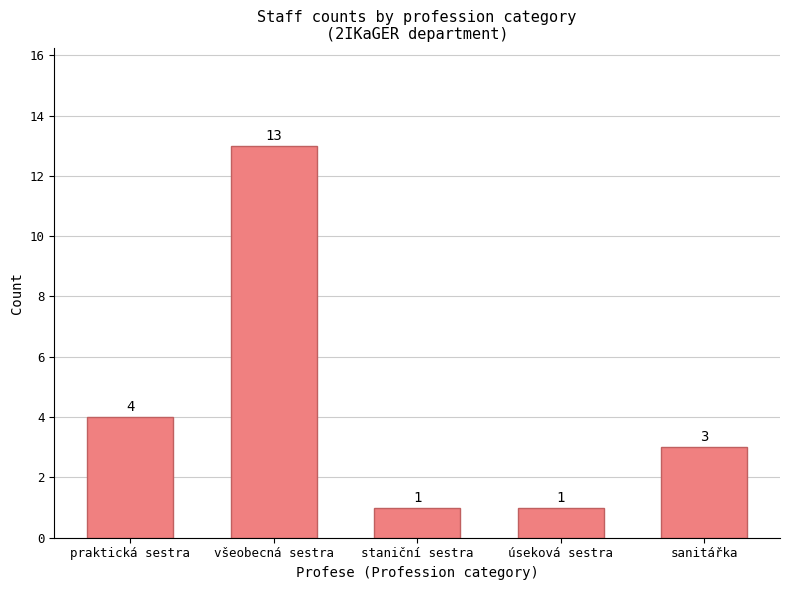

Which has a higher value, staniční sestra or sanitářka?

sanitářka